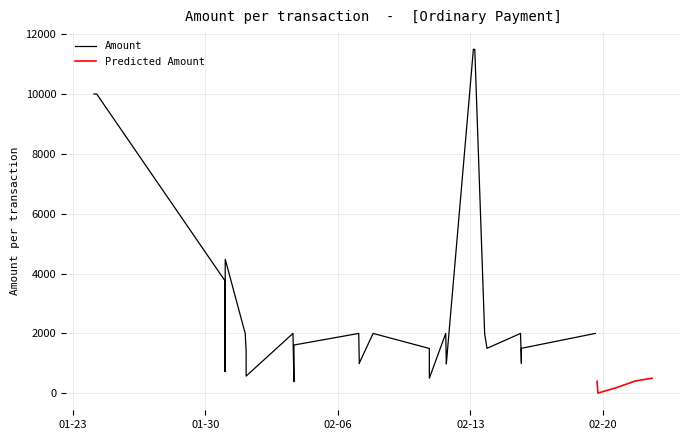

What are all the series names shown in the legend?

Amount, Predicted Amount